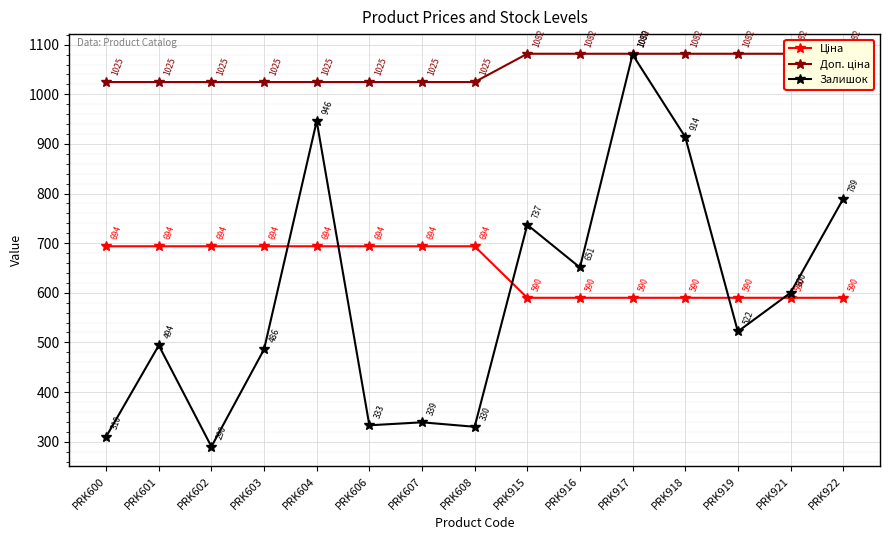

Which has a higher value, PRK608 or PRK601?

PRK608